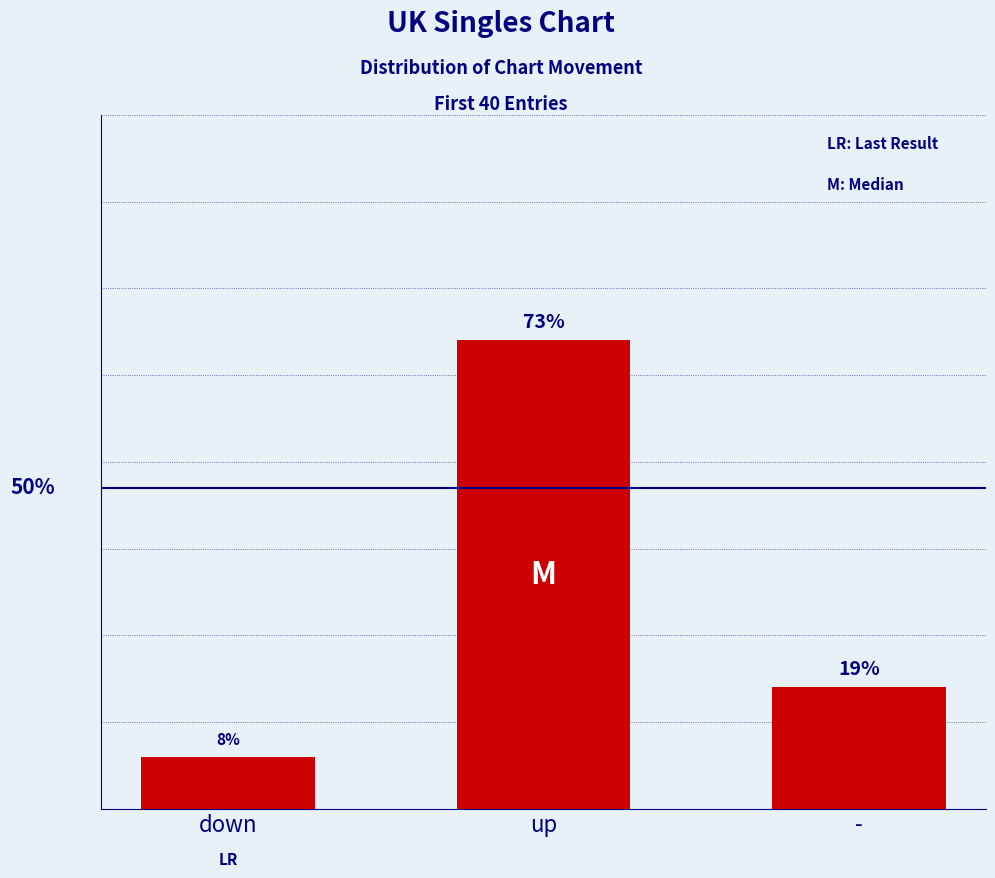

Are the bars horizontal?

No